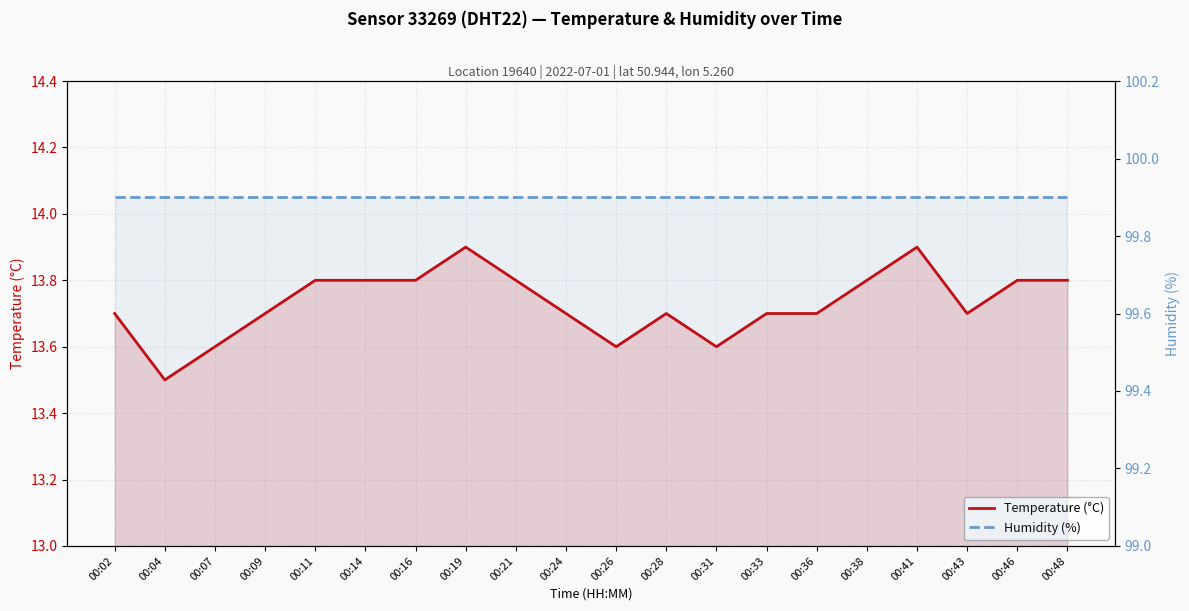

Reading left to right, extract all data points from this chart.

Temperature (°C): 13.7	13.5	13.6	13.7	13.8	13.8	13.8	13.9	13.8	13.7	13.6	13.7	13.6	13.7	13.7	13.8	13.9	13.7	13.8	13.8
Humidity (%): 99.9	99.9	99.9	99.9	99.9	99.9	99.9	99.9	99.9	99.9	99.9	99.9	99.9	99.9	99.9	99.9	99.9	99.9	99.9	99.9